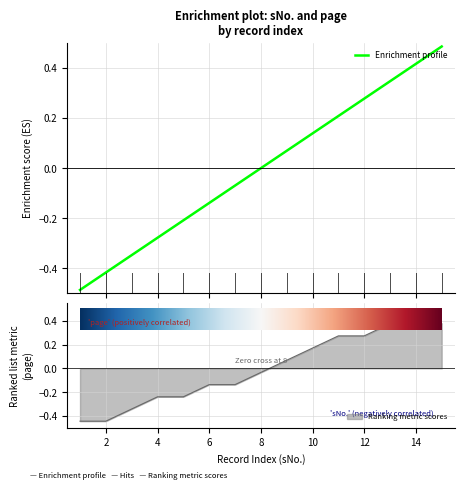

Where is the first local maximum for page?

14